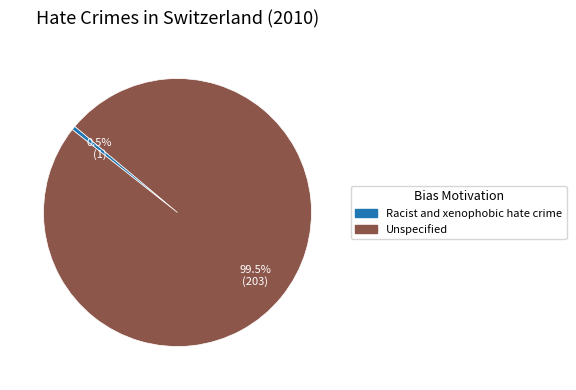

Which slice is the smallest?

Racist and xenophobic hate crime